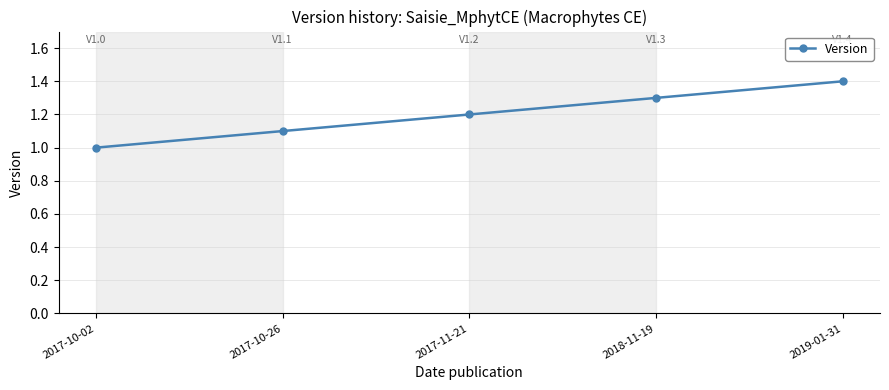

What is the smallest value displayed?

1.0